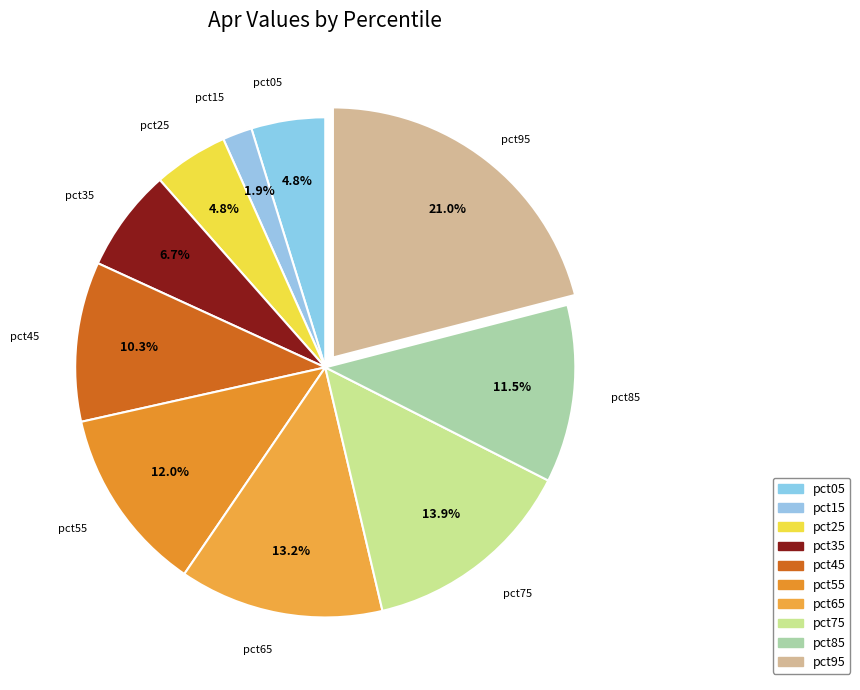

Is it true that pct45 is 10% of the pie?

True